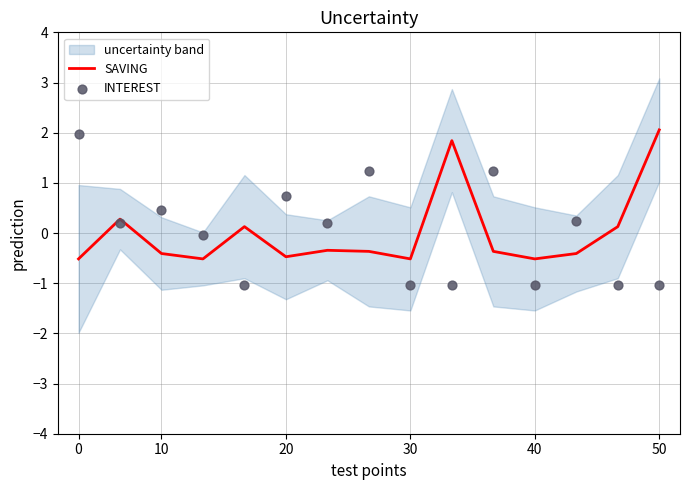

What are all the series names shown in the legend?

SAVING, INTEREST